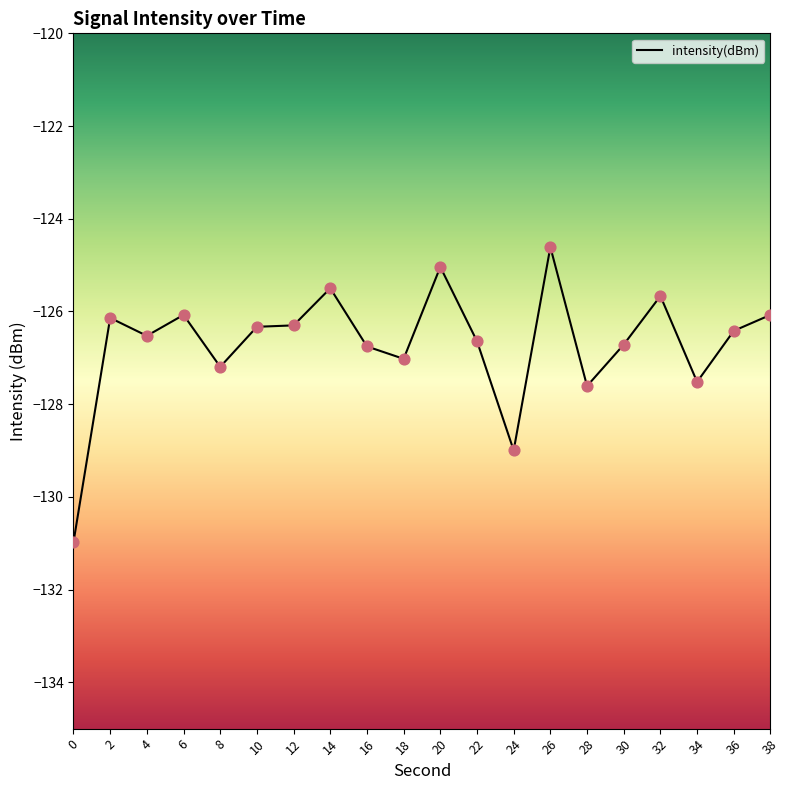

Which has a higher value, 14 or 34?

14